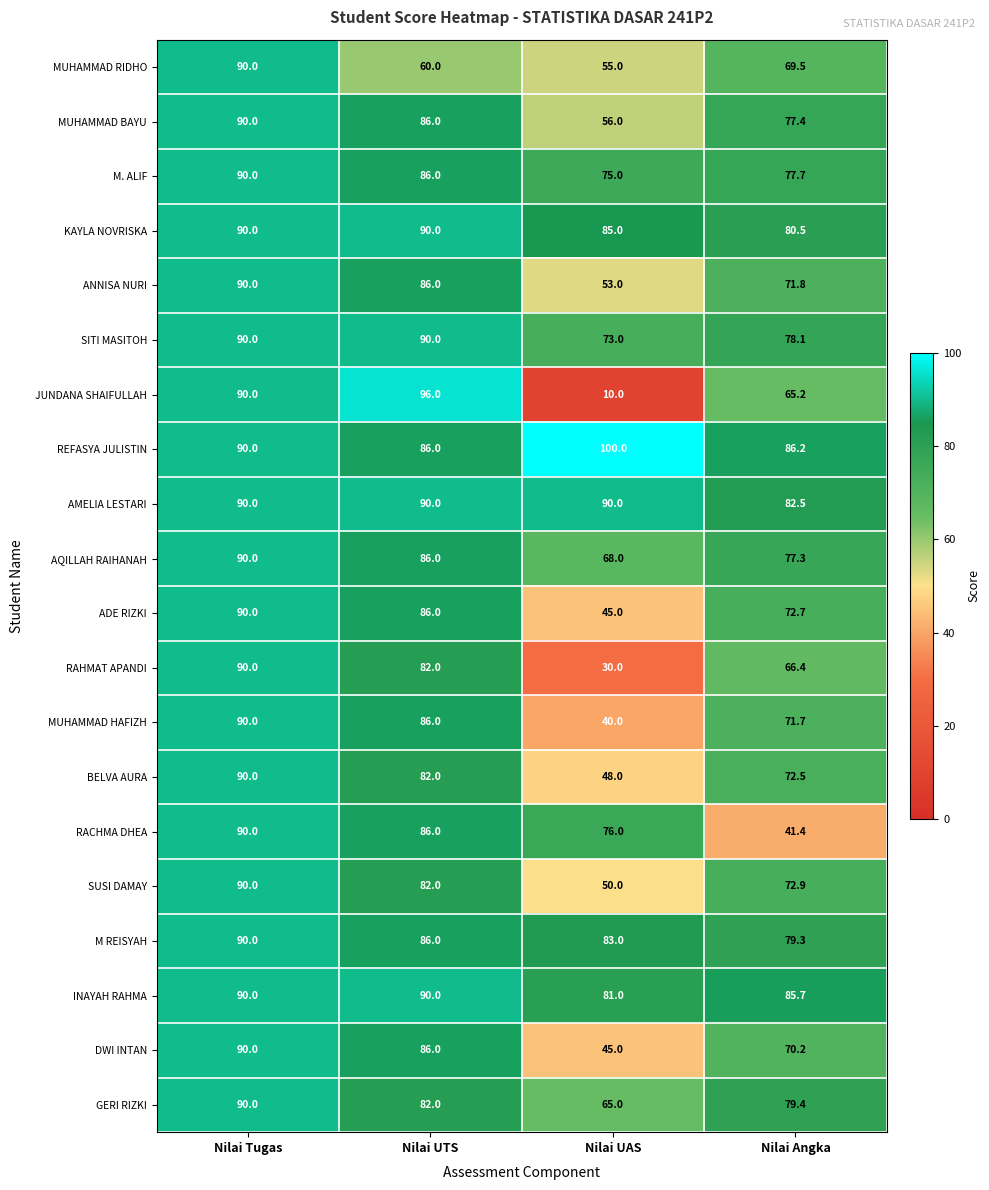

At which category is the sum across all series the highest?

Nilai Tugas